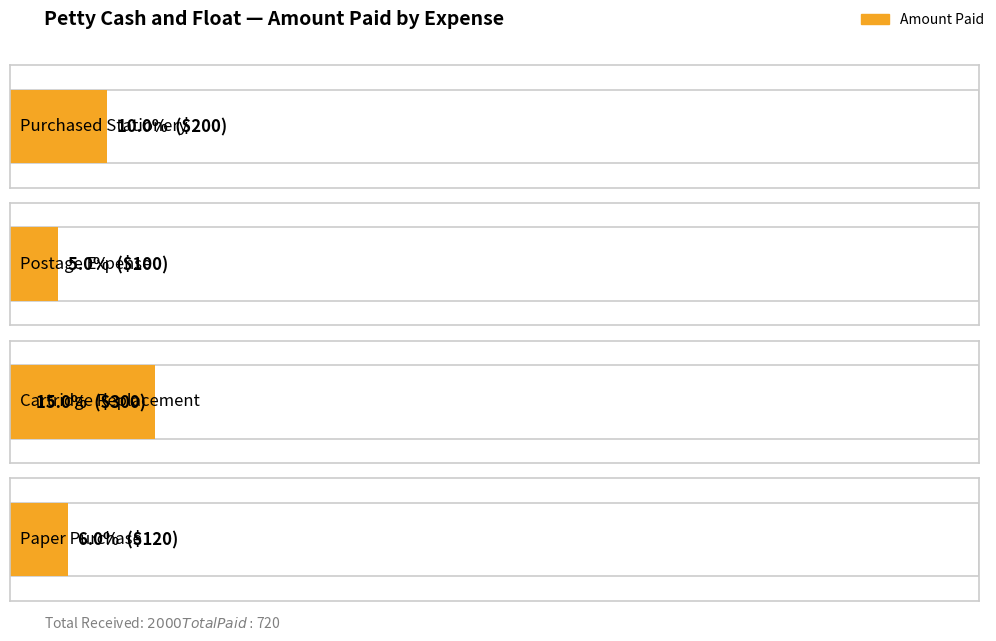

What is the label of the 2nd bar from the right?

Cartridge Replacement